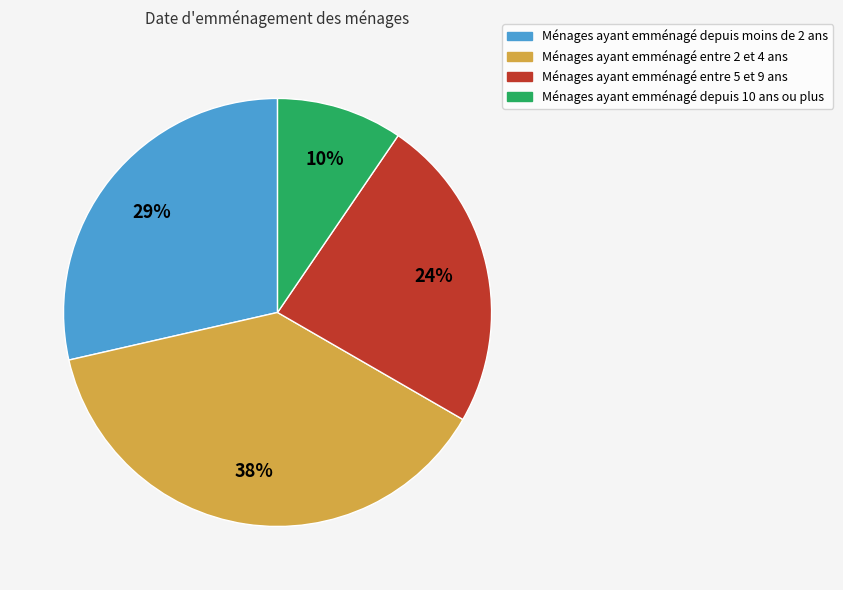

To the nearest percent, what is the average slice percentage?

25%